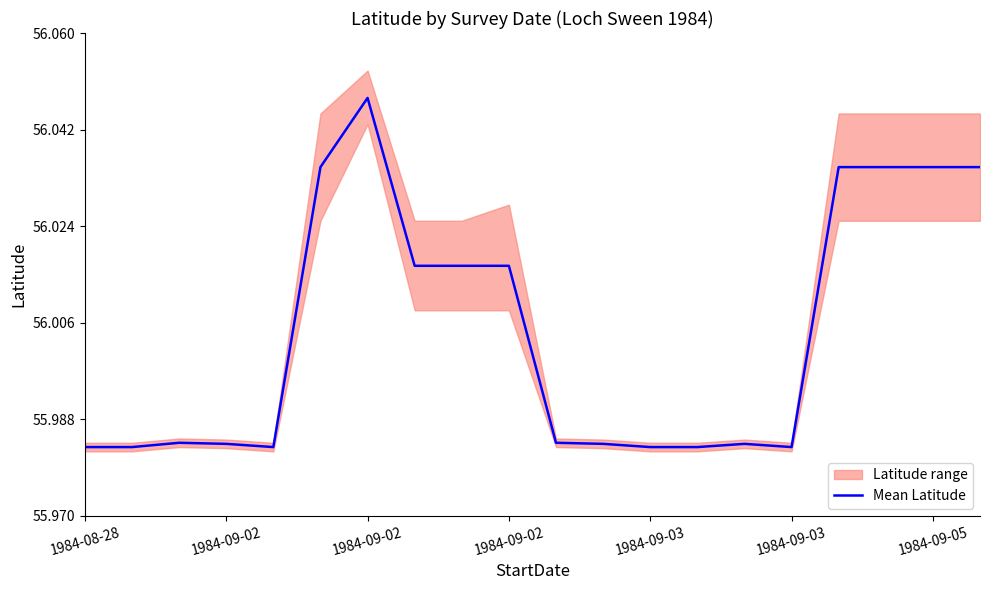

Which has a higher value, 19 or 12?

19